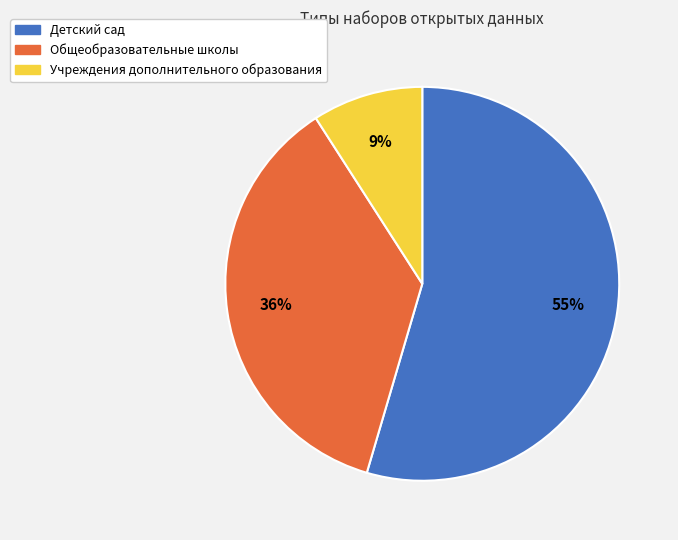

Between Детский сад and Учреждения дополнительного образования, which is larger?

Детский сад